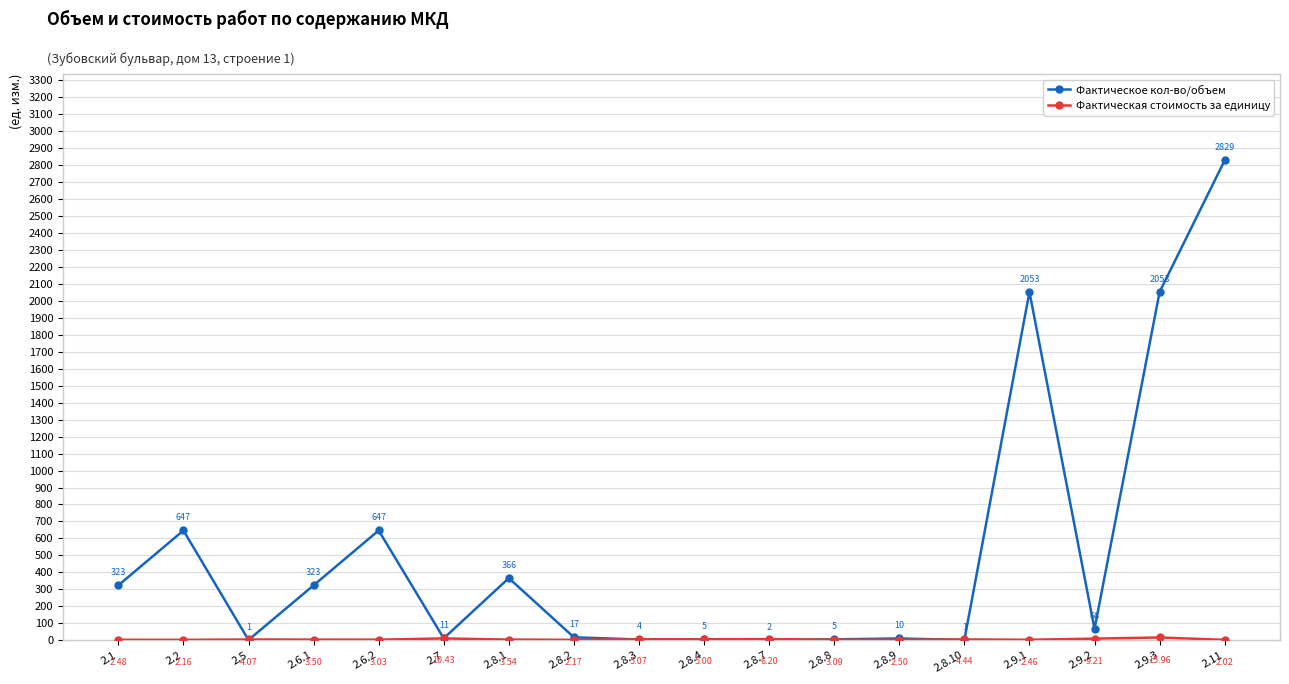

Where is the first local minimum for Фактическое кол-во/объем?

2.5